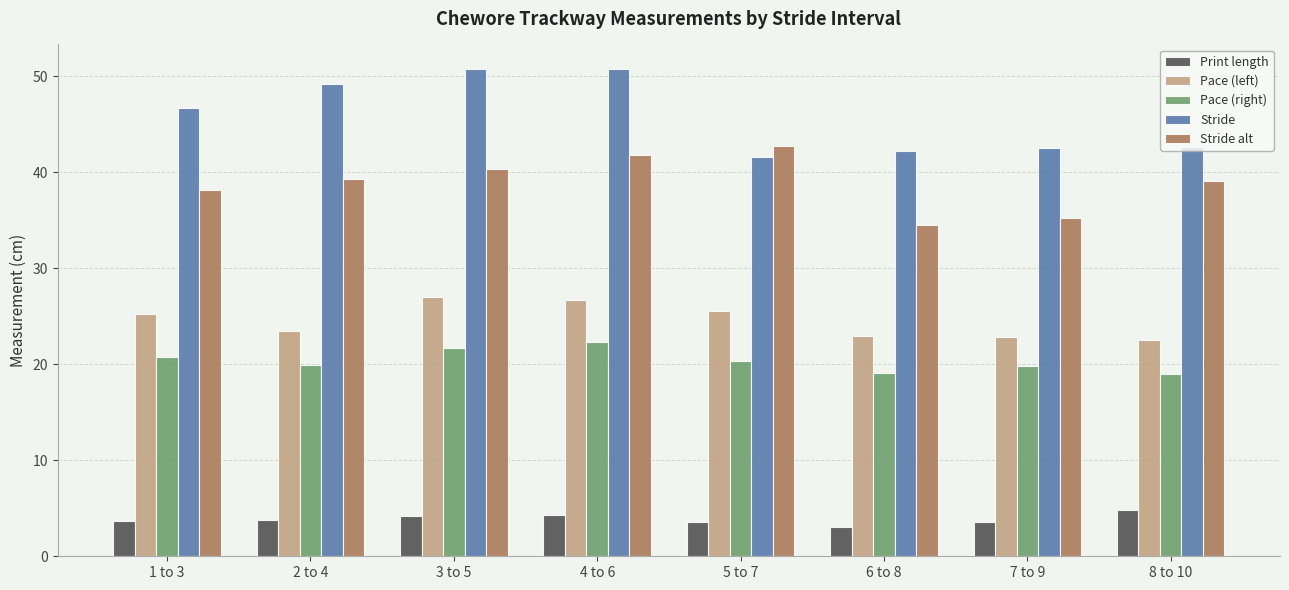

Rank the series by their maximum value, from lowest to highest.

Print length, Pace (right), Pace (left), Stride alt, Stride